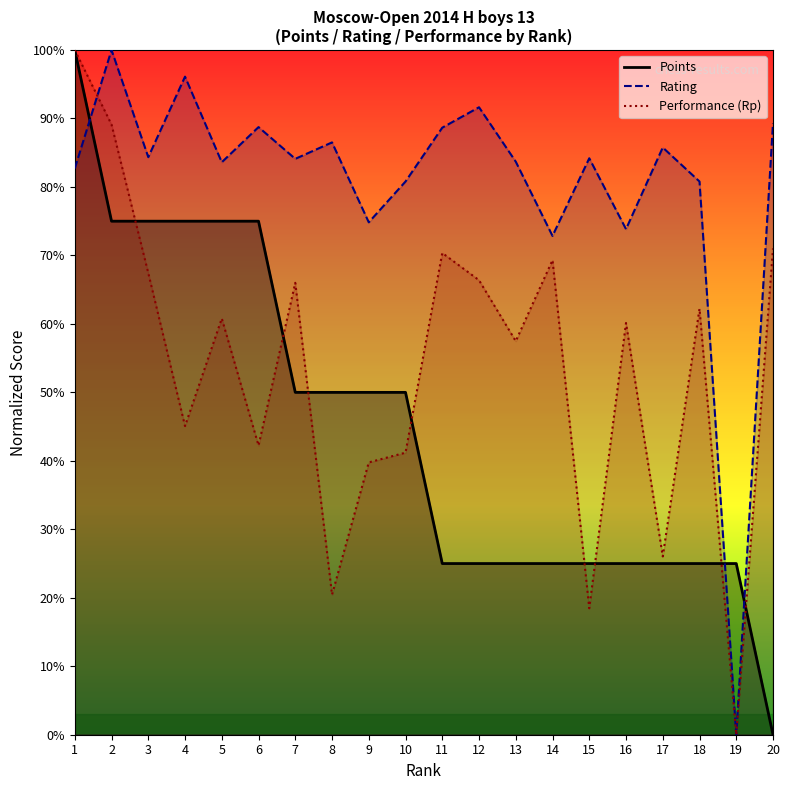

True or false: Rating has more than 0 interior local peaks.

True